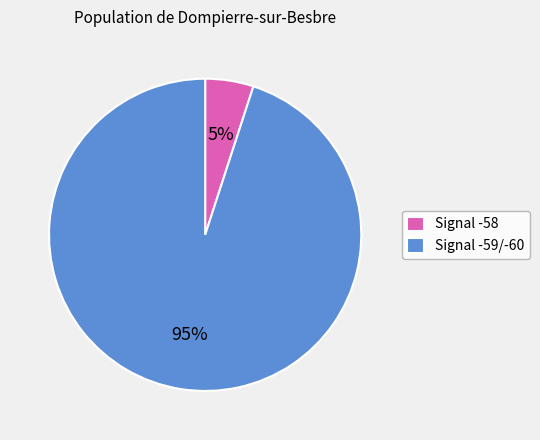

Is the sum of Signal -59/-60 and Signal -58 greater than half?

Yes